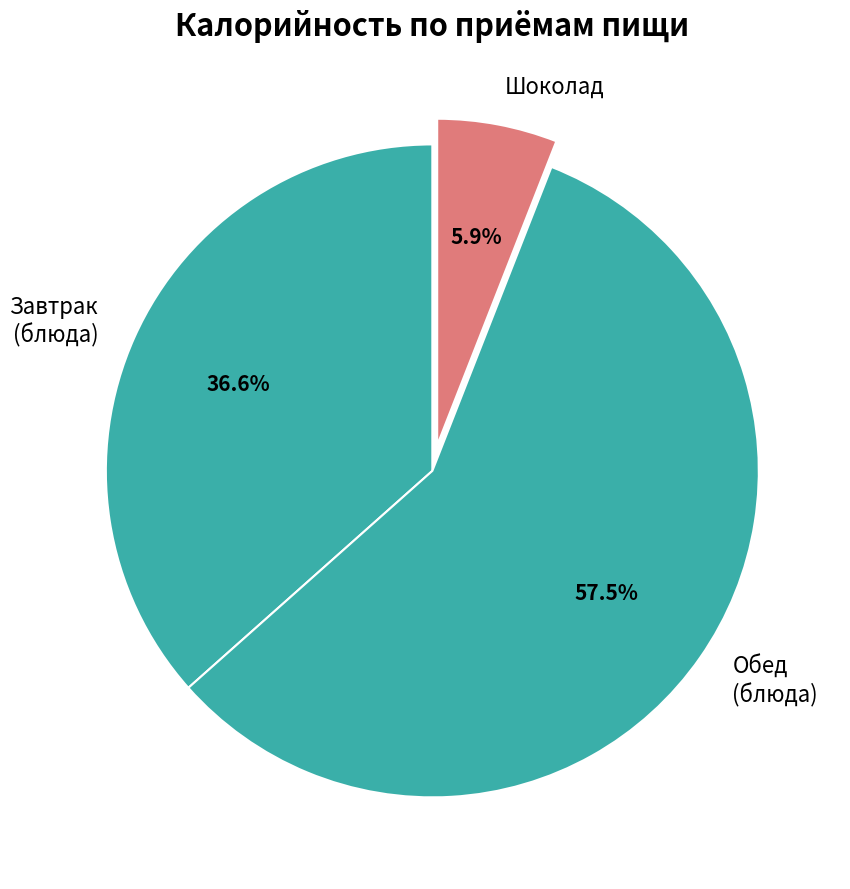

Does any single category account for the majority?

Yes